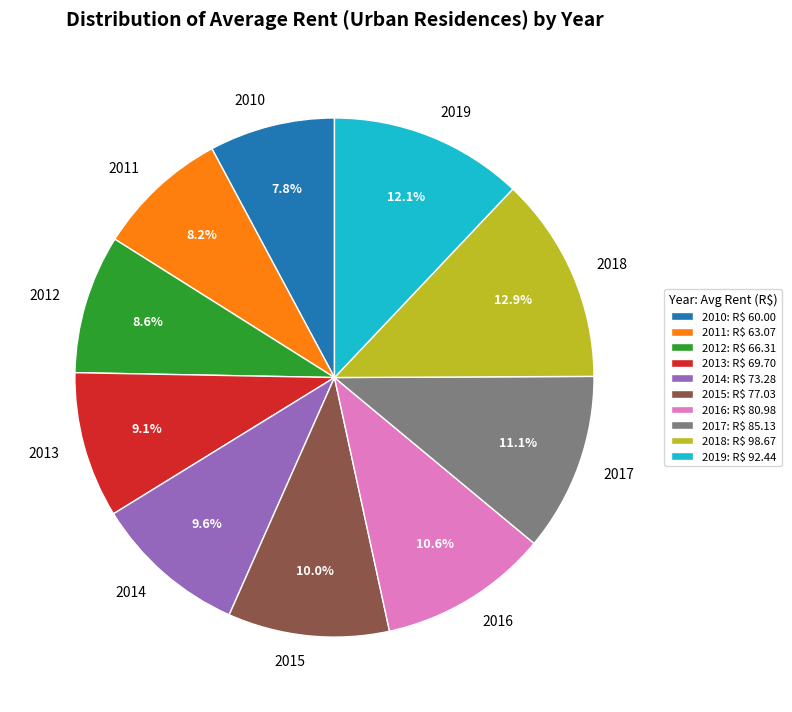

To the nearest percent, what is the combined percentage of 2012 and 2010?

16%